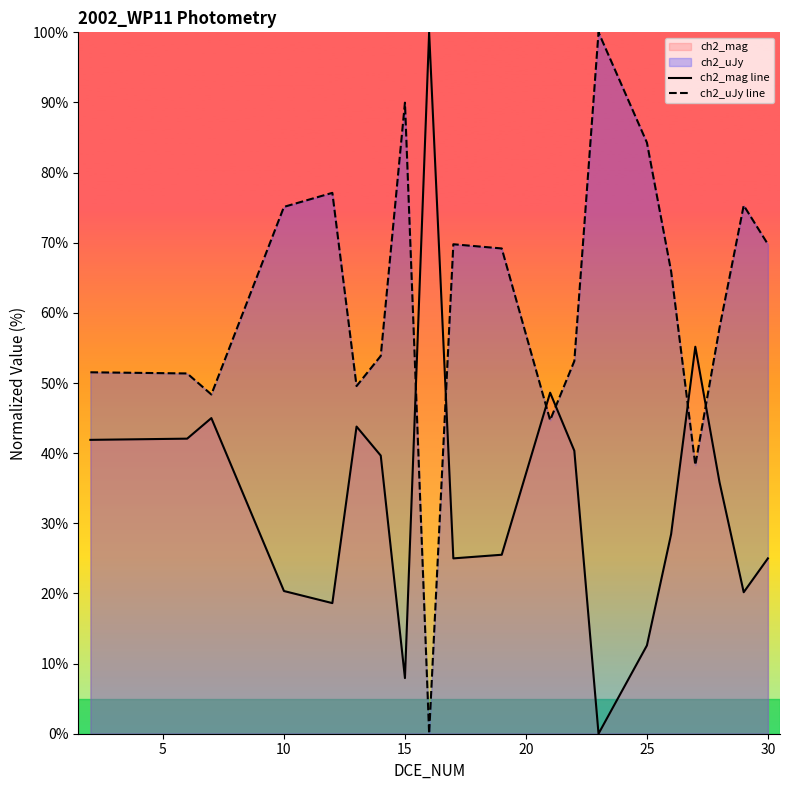

Is it true that ch2_mag line equals 4.2 at 10?

False